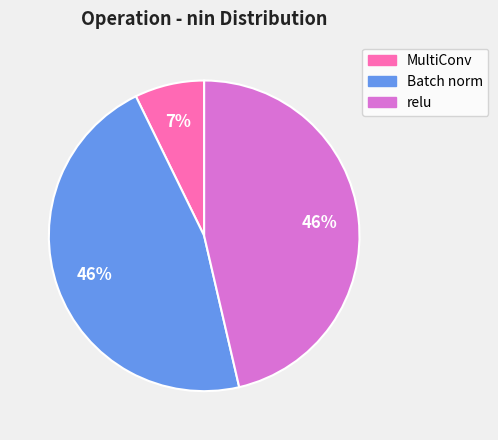

Is the sum of relu and MultiConv greater than half?

Yes